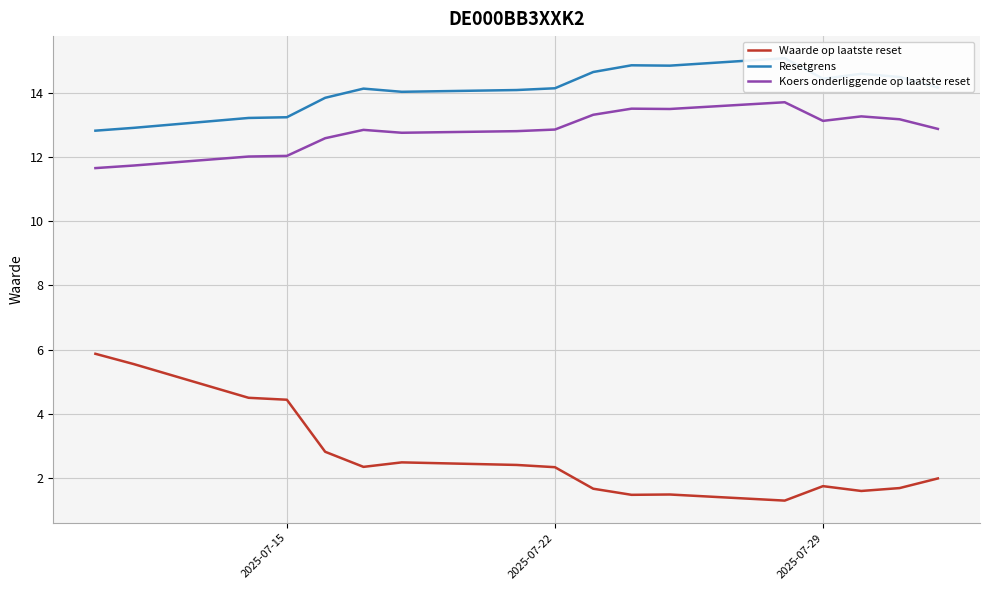

Reading left to right, transcribe all the data shown in this chart.

Waarde op laatste reset: 5.9	5.5	4.5	4.4	2.8	2.4	2.5	2.4	2.3	1.7	1.5	1.5	1.3	1.8	1.6	1.7	2.0
Resetgrens: 12.8	12.9	13.2	13.2	13.8	14.1	14.0	14.1	14.1	14.6	14.8	14.8	15.1	14.4	14.6	14.5	14.2
Koers onderliggende op laatste reset: 11.7	11.7	12.0	12.0	12.6	12.8	12.8	12.8	12.8	13.3	13.5	13.5	13.7	13.1	13.3	13.2	12.9